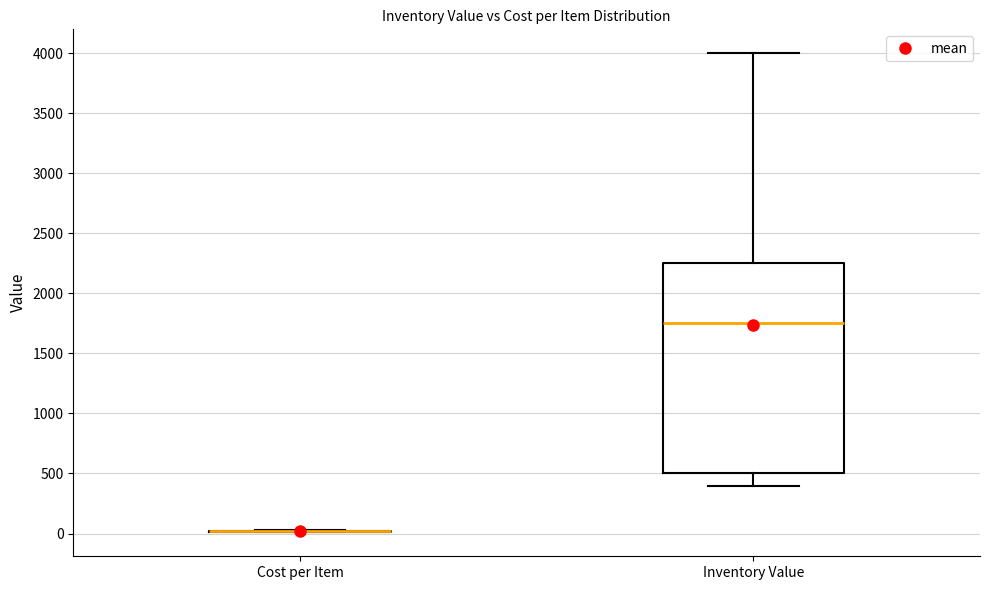

Which box is the tallest, from its lower edge to its upper edge?

Inventory Value